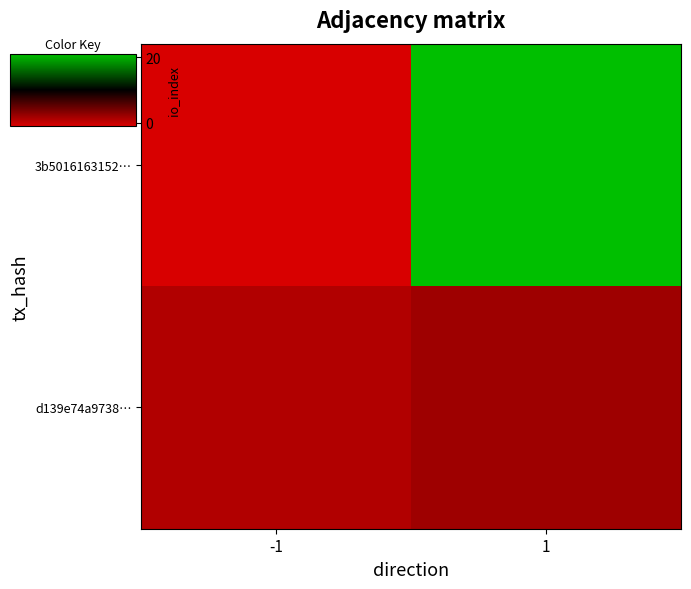

What is the difference between the highest and lowest values at 1?

19